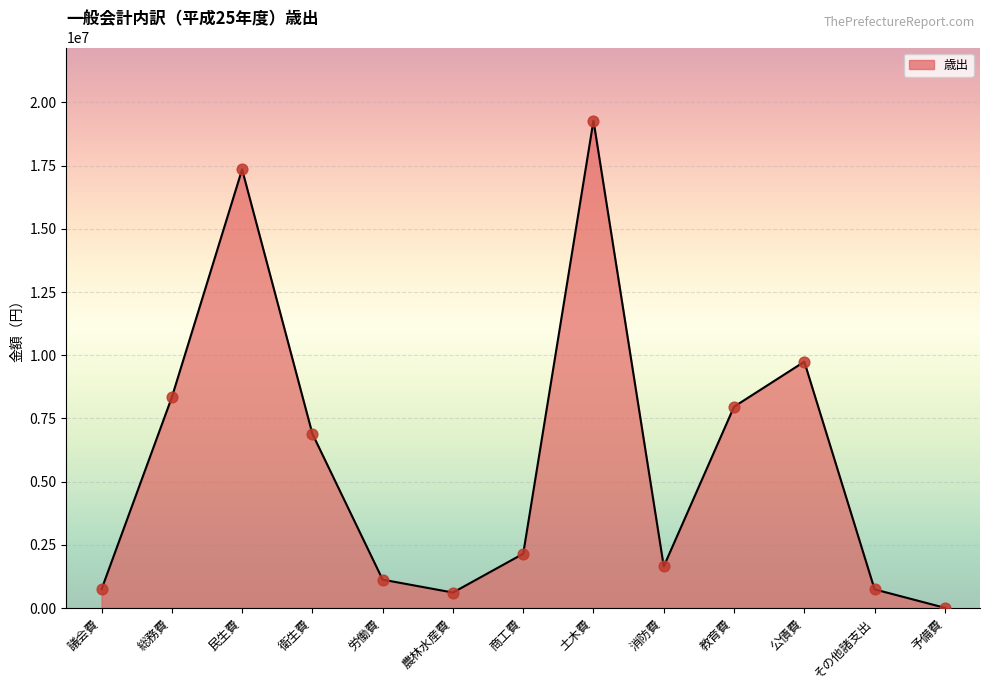

Which has a higher value, 予備費 or 議会費?

議会費